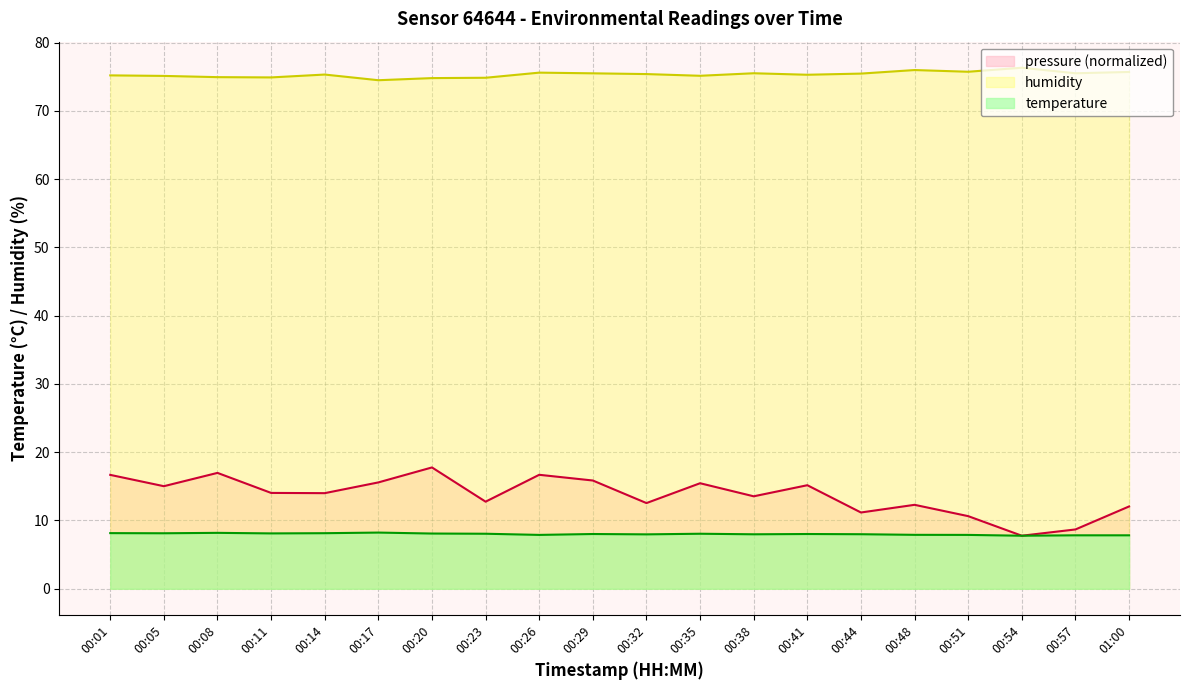

True or false: temperature and pressure cross at least once.

False